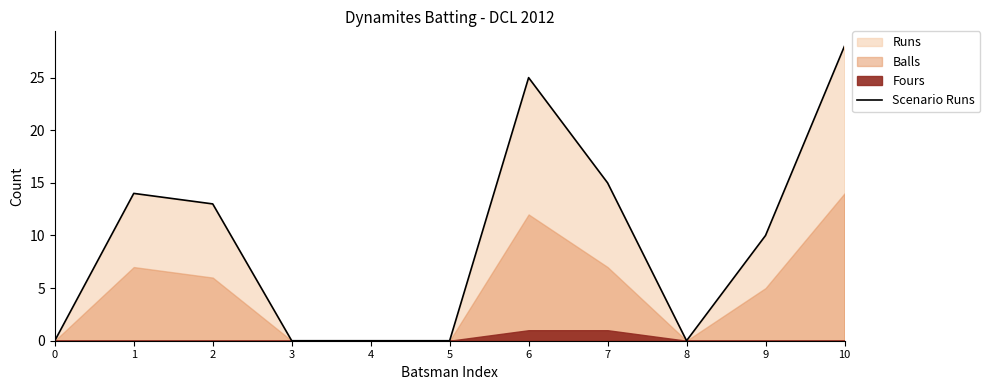

Reading right to left, what are all the values shown in this chart?

28	10	0	15	25	0	0	0	13	14	0